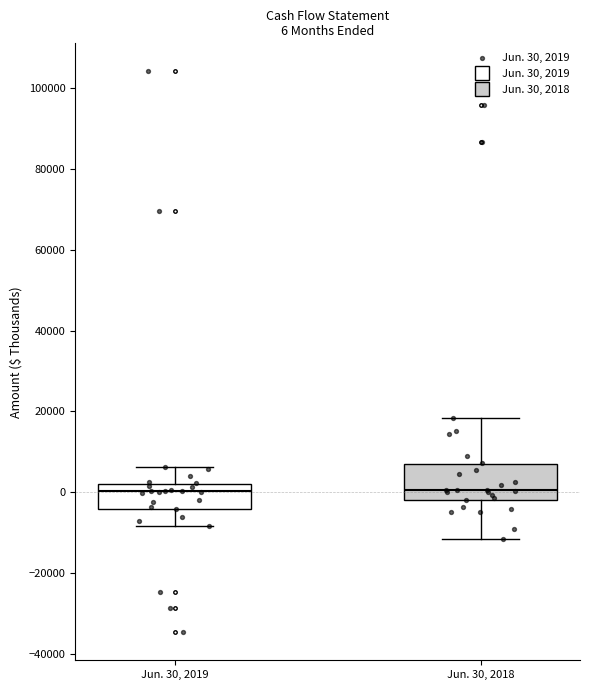

Which box is the tallest, from its lower edge to its upper edge?

Jun. 30, 2018